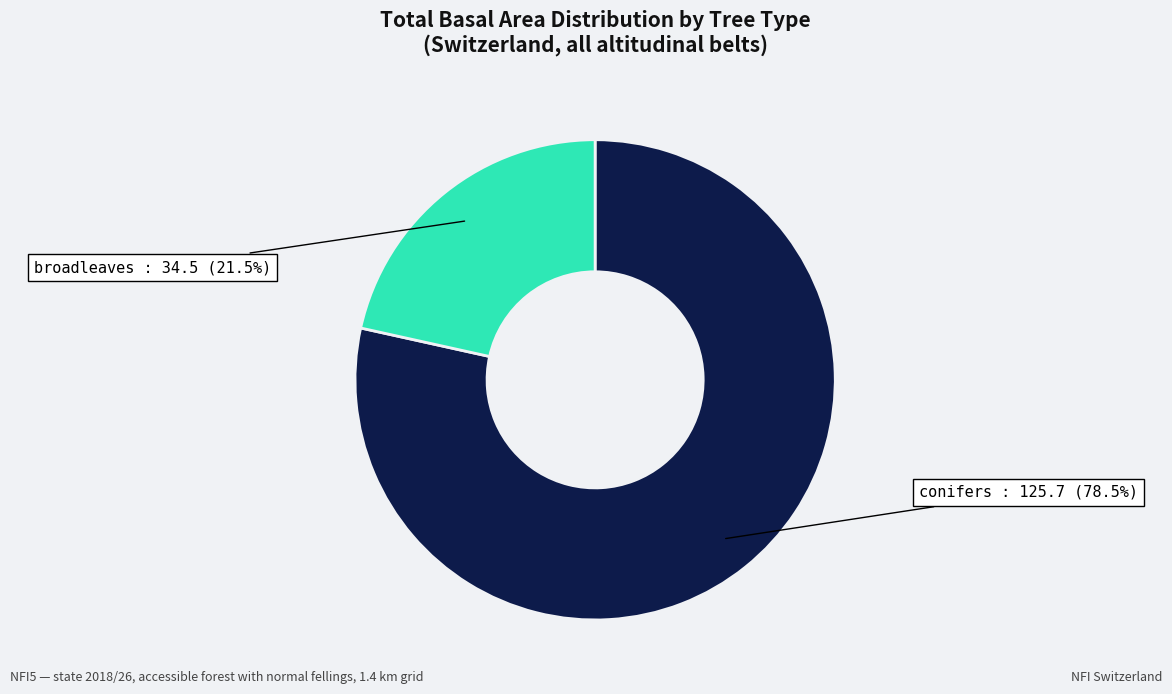

Is there a majority slice in this chart?

Yes